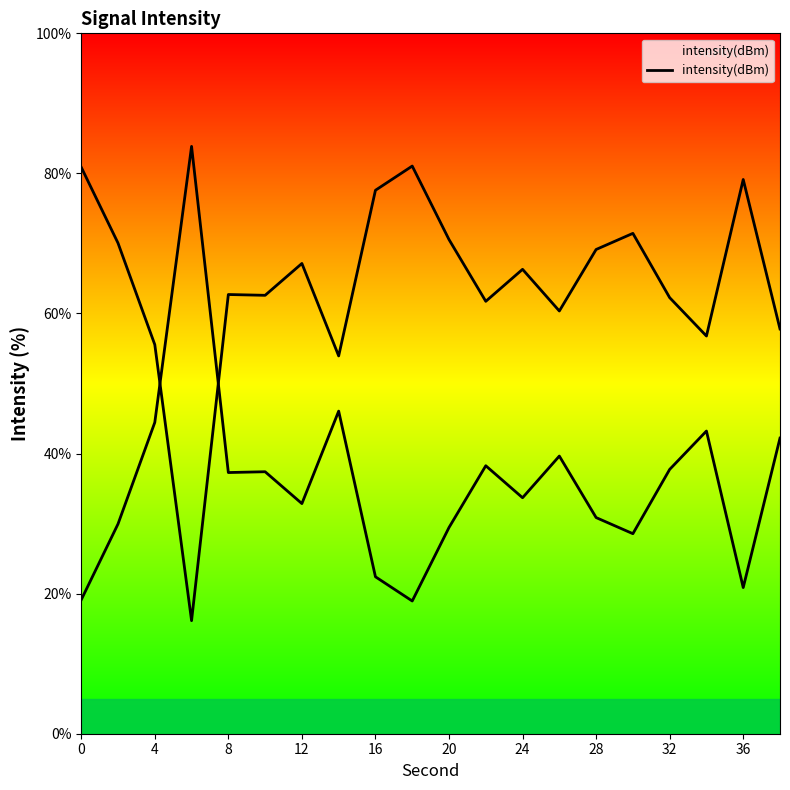

What is the value of the 3rd point from the left?

44.4